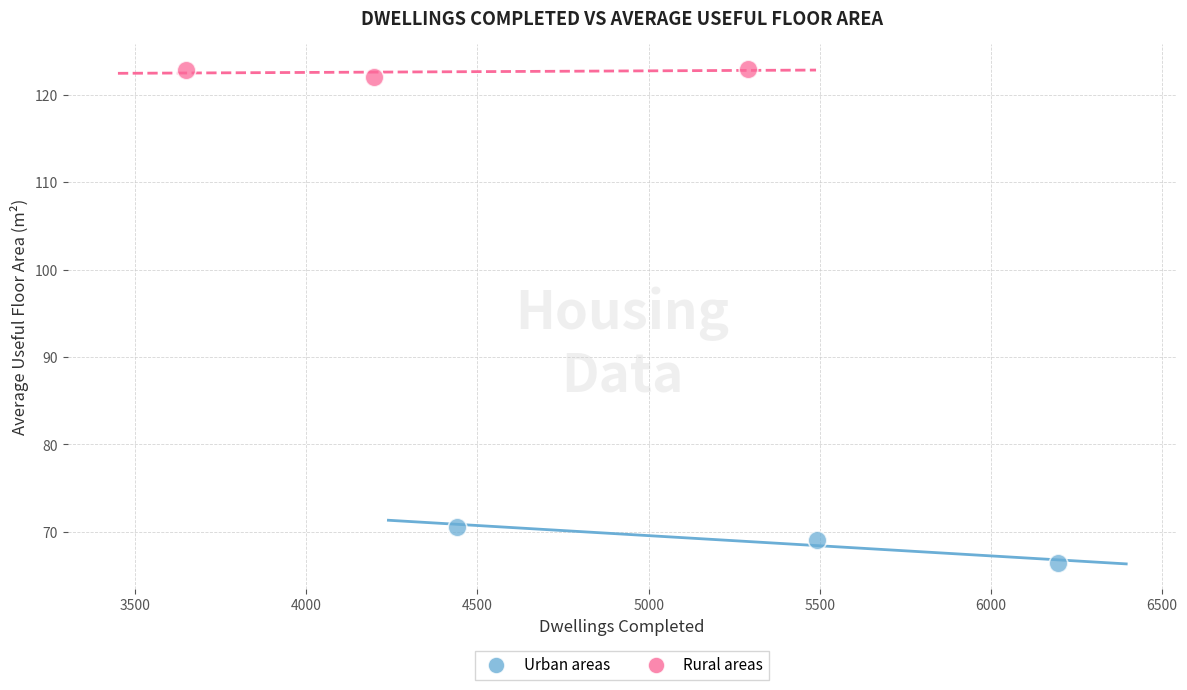

Which series contains the lowest Y value?

Urban areas